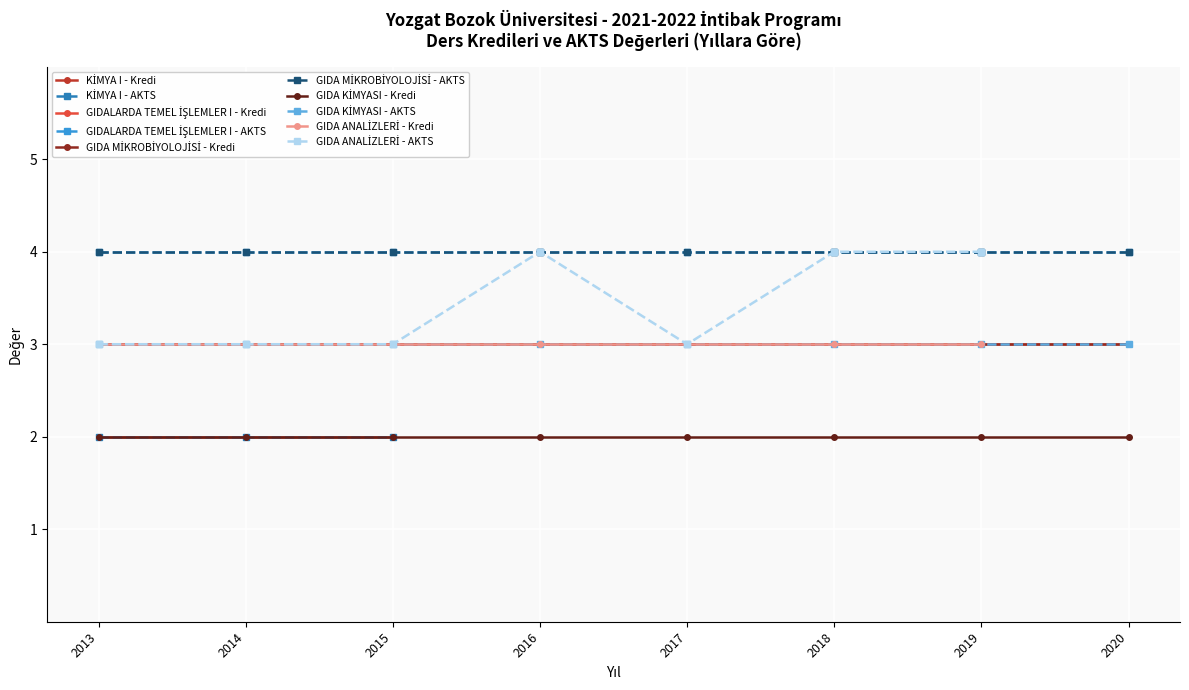

Between 2015 and 2014, which is larger?

2015